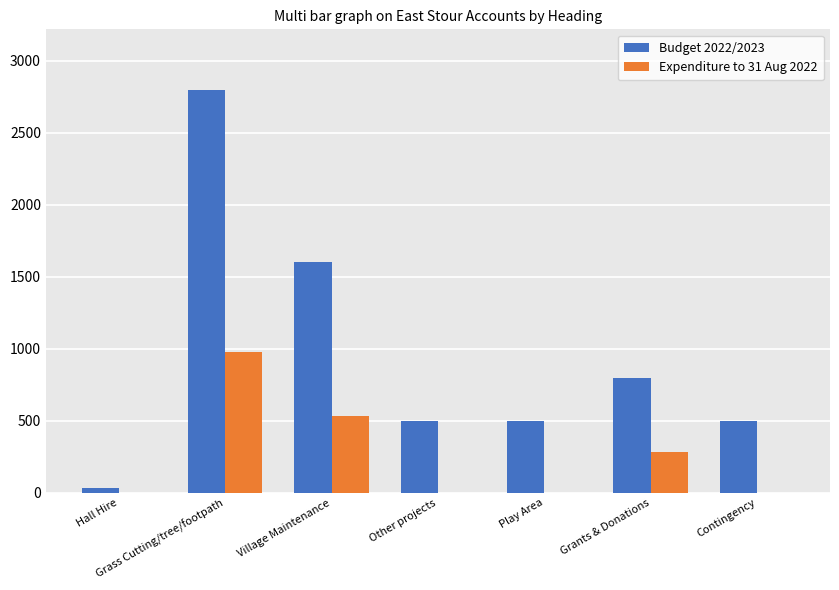

Where is Budget 2022/2023 nearest to the value 1415?

Village Maintenance